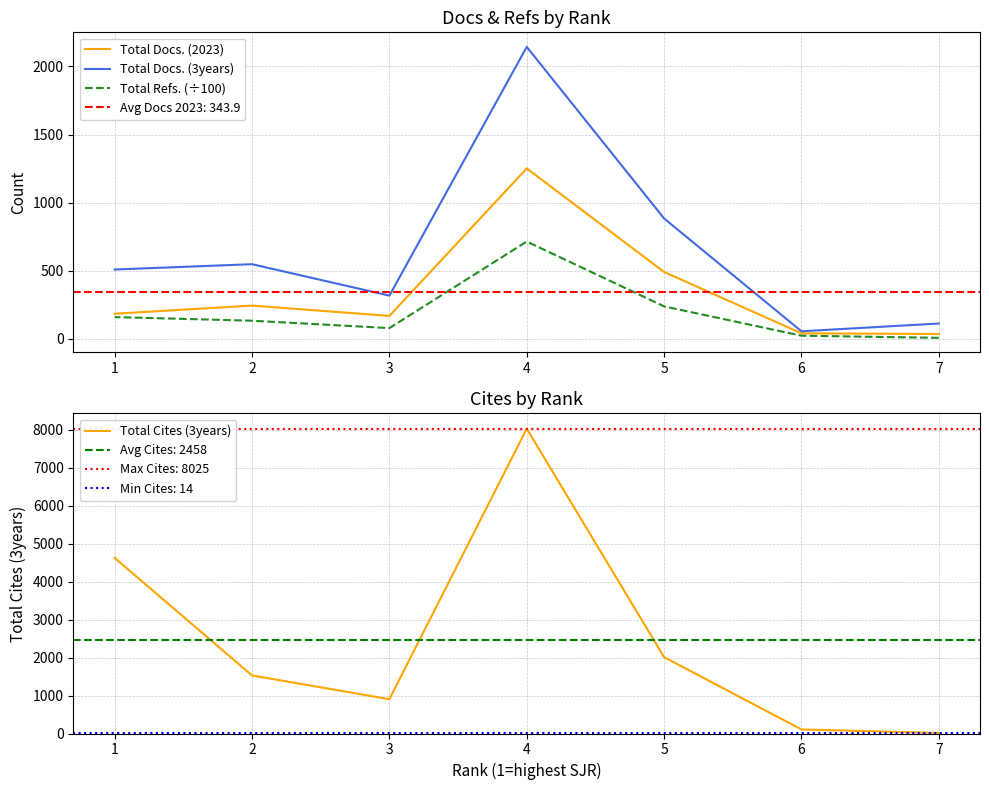

Between 3 and 2, which is larger?

2